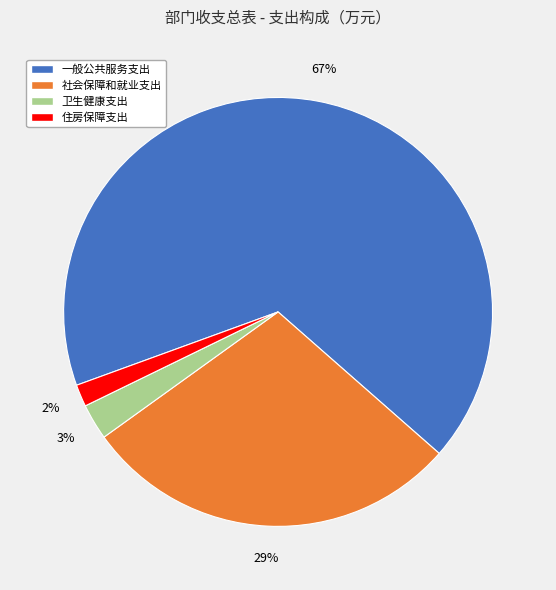

To the nearest percent, what is the difference between the 卫生健康支出 and 社会保障和就业支出 slice percentages?

26%